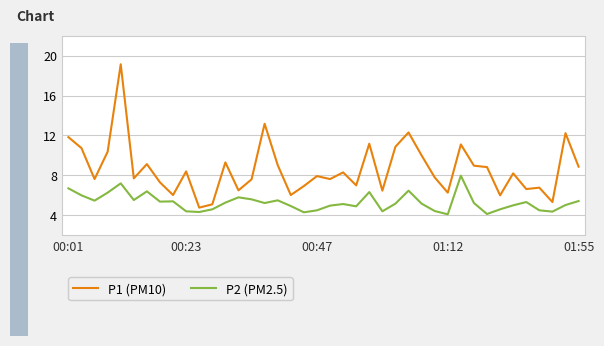

True or false: P2 (PM2.5) and P1 (PM10) intersect in this chart.

False